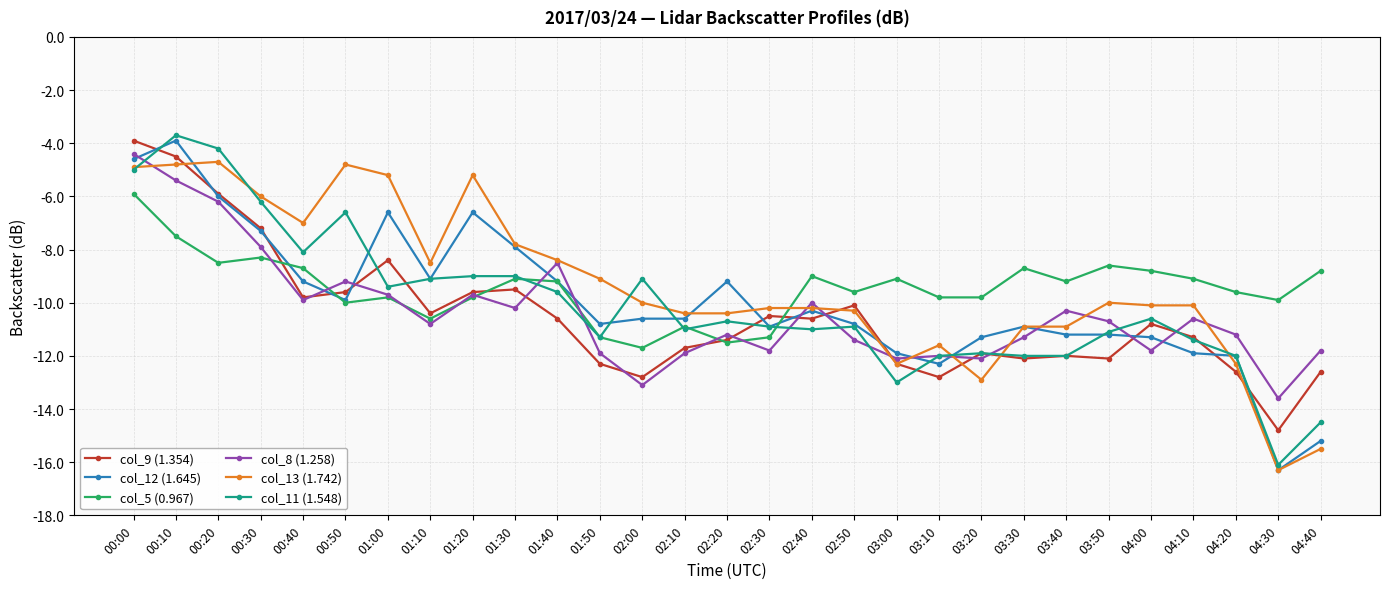

Which category has the lowest value across all series?

04:30